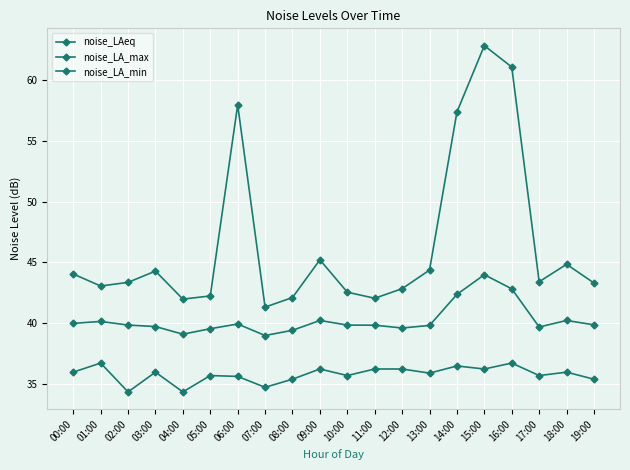

Reading right to left, transcribe all the data shown in this chart.

noise_LAeq: 39.8	40.2	39.7	42.8	44.0	42.4	39.8	39.6	39.8	39.8	40.2	39.4	39.0	39.9	39.5	39.1	39.7	39.8	40.1	40.0
noise_LA_max: 43.3	44.8	43.4	61.1	62.9	57.4	44.4	42.8	42.0	42.5	45.2	42.1	41.3	58.0	42.2	42.0	44.3	43.3	43.0	44.0
noise_LA_min: 35.4	35.9	35.7	36.7	36.2	36.5	35.9	36.2	36.2	35.7	36.2	35.4	34.7	35.6	35.7	34.3	35.9	34.3	36.7	35.9